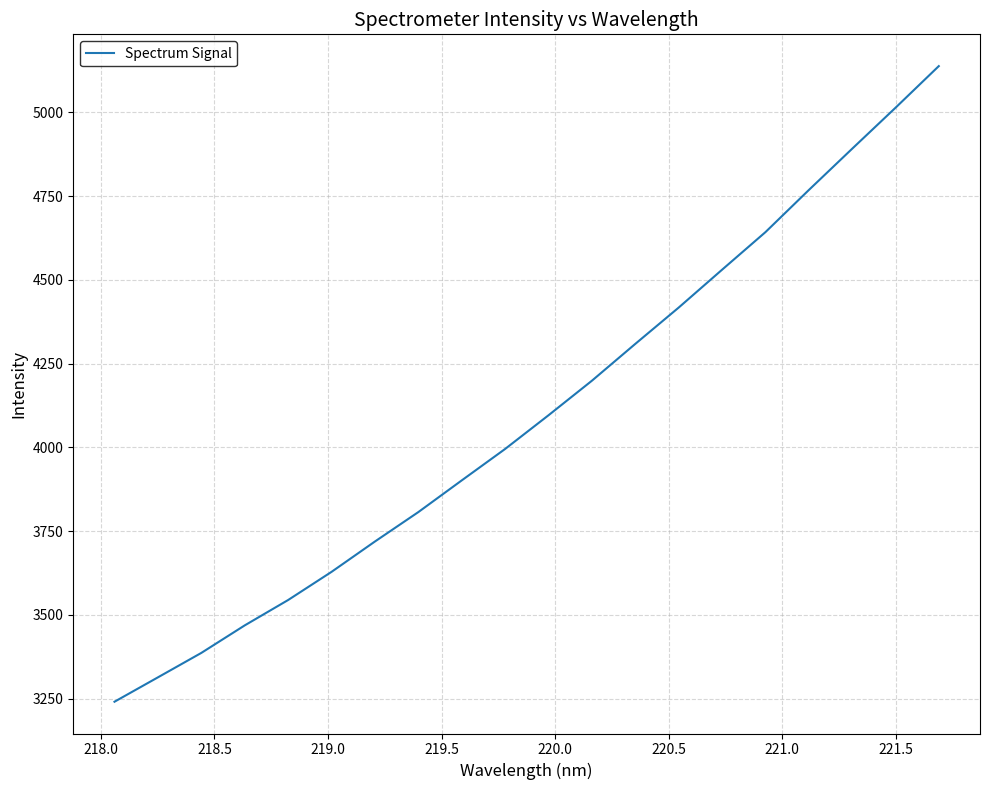

What is the difference between the maximum and minimum values?

1896.5